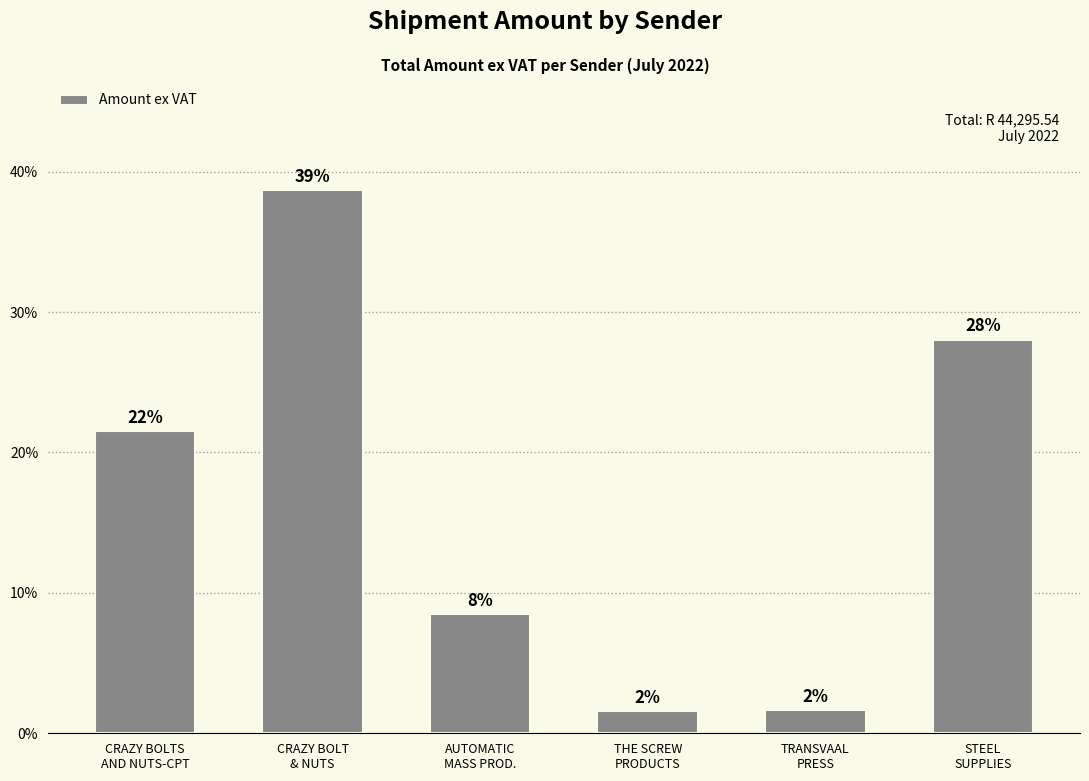

Does the chart contain any negative values?

No